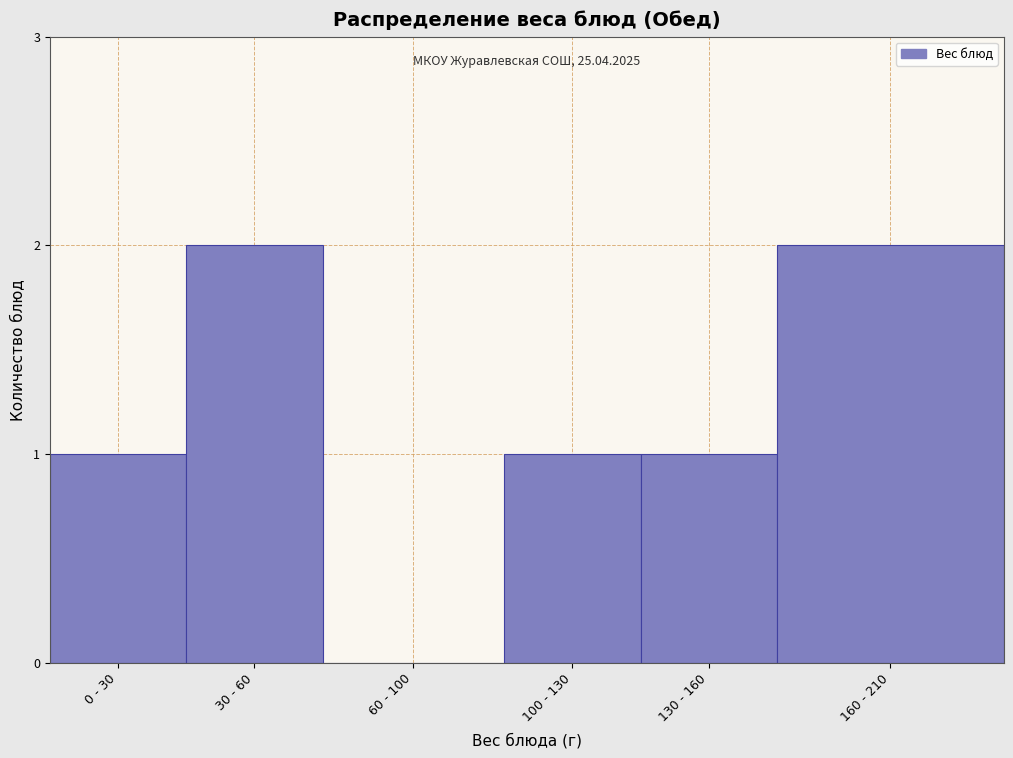

Reading left to right, list all the values displayed in this chart.

0 - 30=1	30 - 60=2	60 - 100=0	100 - 130=1	130 - 160=1	160 - 210=2